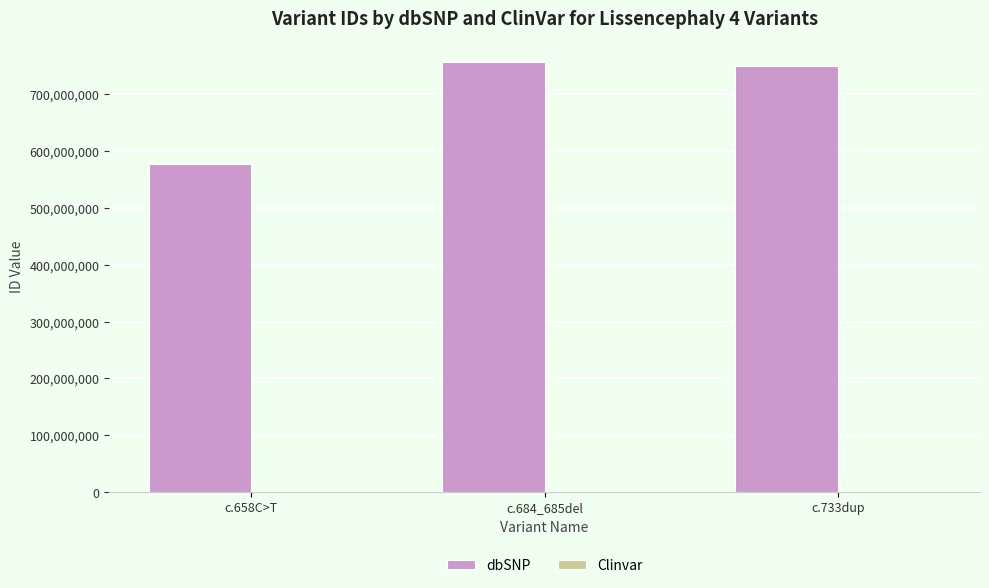

How many groups of bars are there?

3